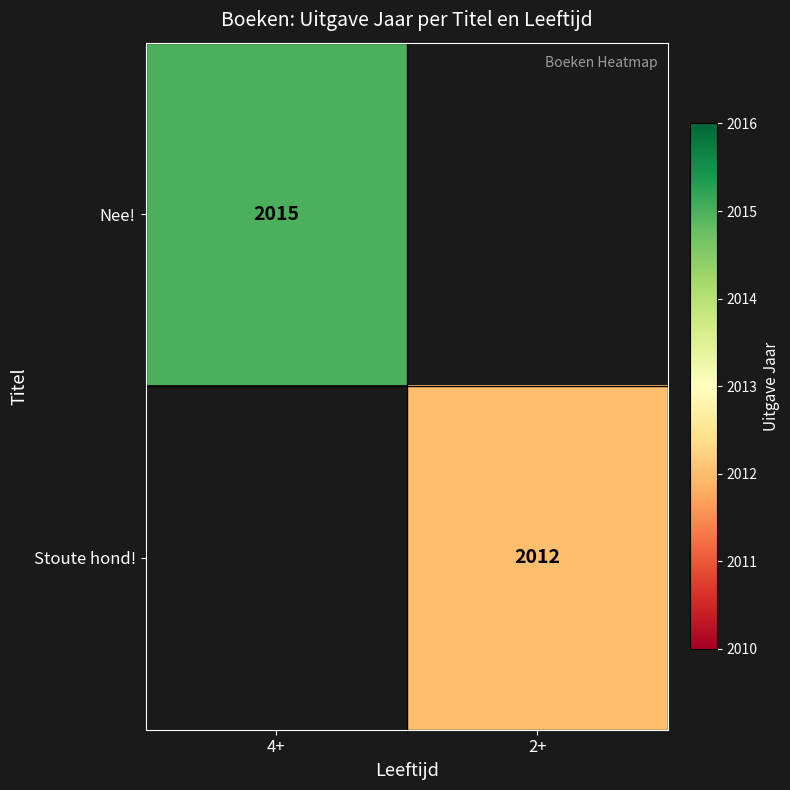

Which label corresponds to the largest value in the chart?

4+